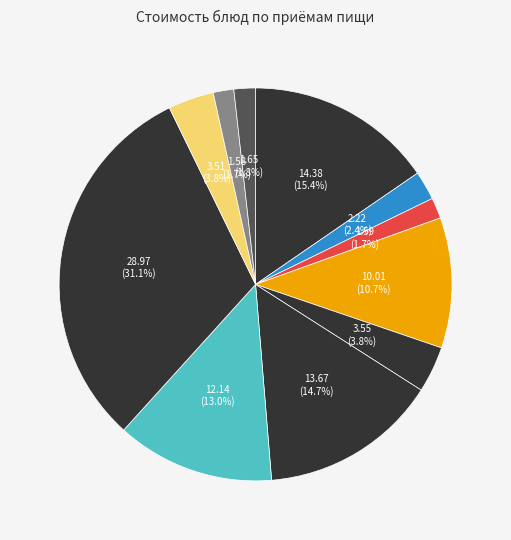

Count the number of slices in the pie.

11